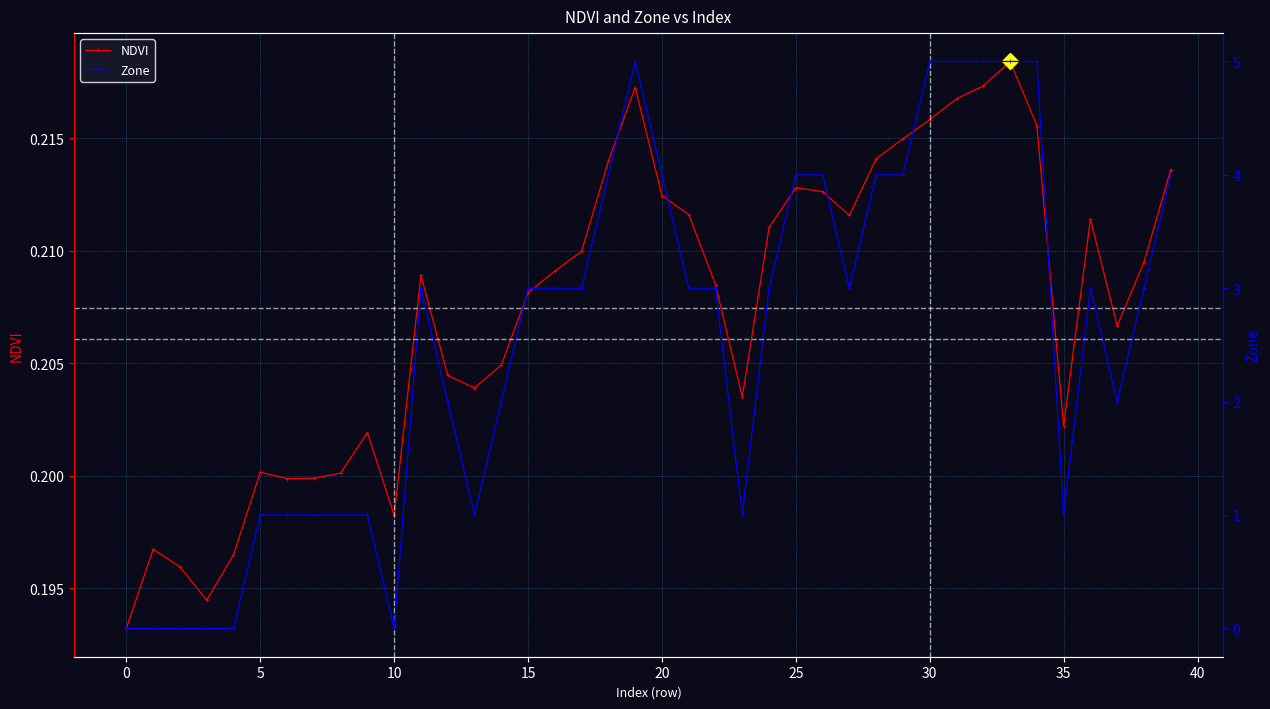

How many NDVI values are between 0 and 1?

40